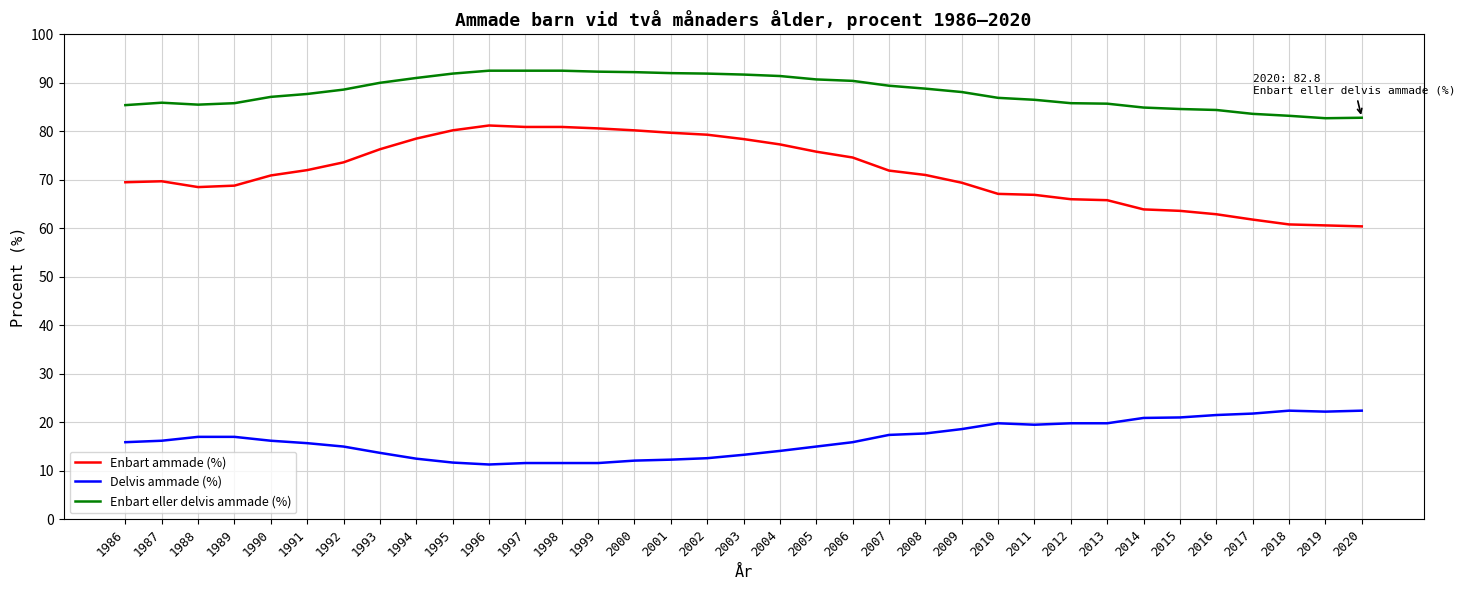

List the series in order of their overall mean, lowest first.

Delvis ammade (%), Enbart ammade (%), Enbart eller delvis ammade (%)